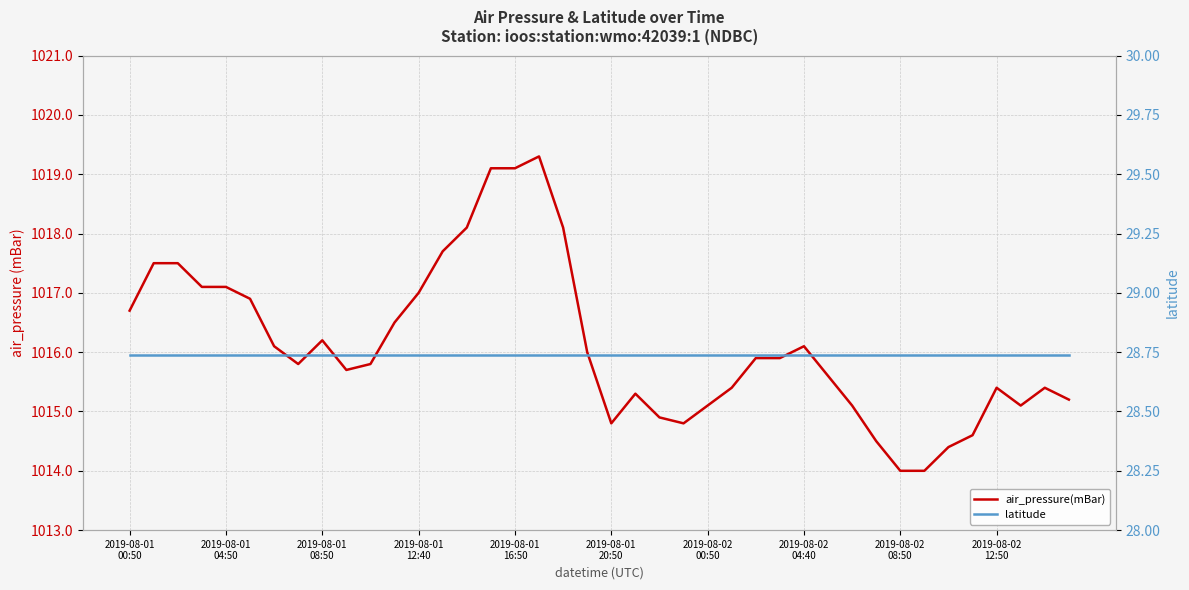

Rank the series at 2019-08-02 08:50 from lowest to highest value.

latitude, air_pressure(mBar)